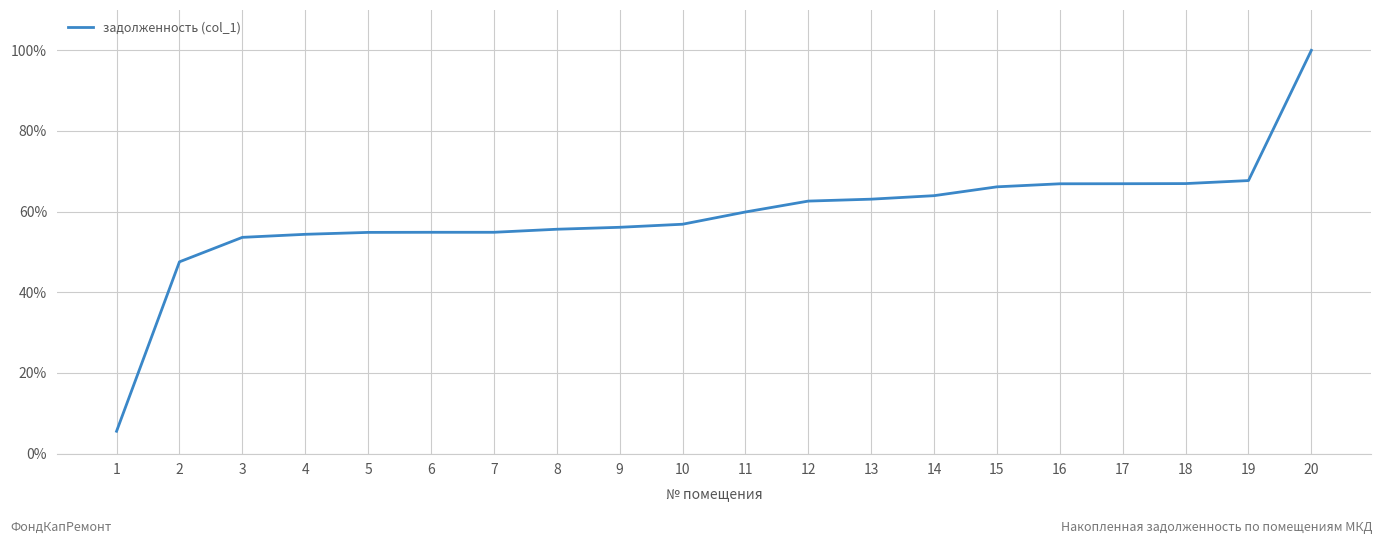

How many lines are shown in the chart?

1